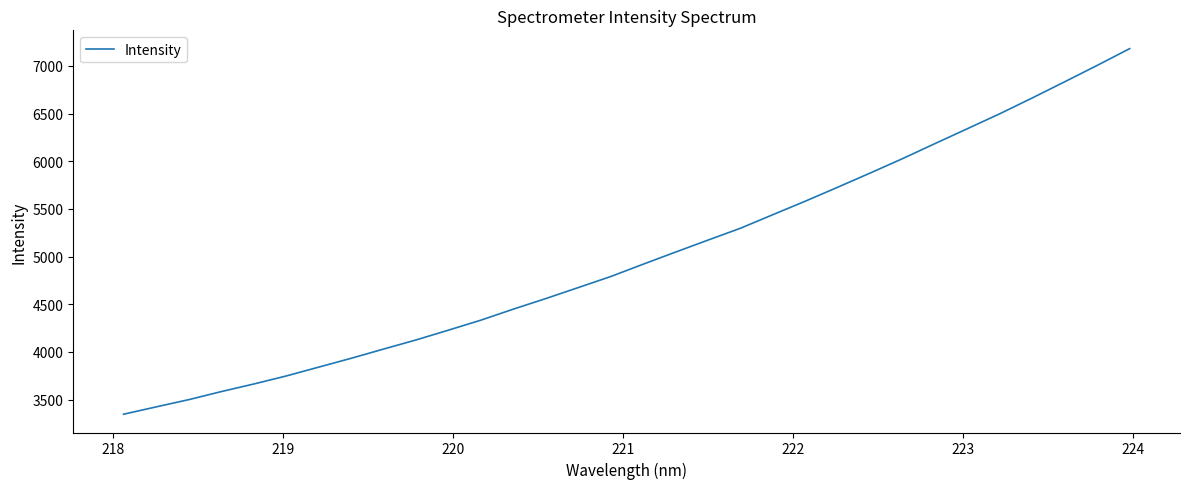

True or false: there are more than 0 points higher than both neighbors.

False